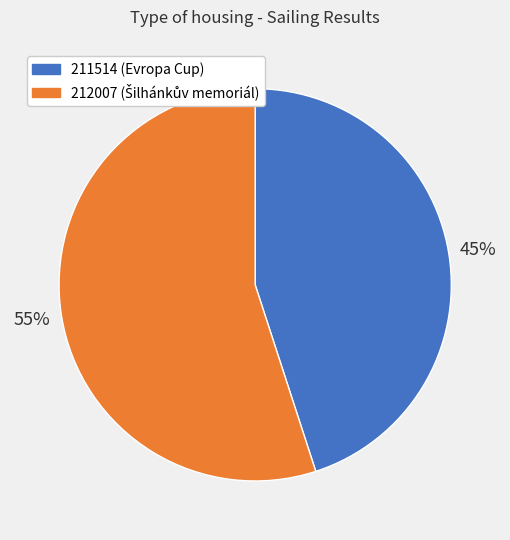

To the nearest percent, what is the combined percentage of 211514 and 212007?

100%